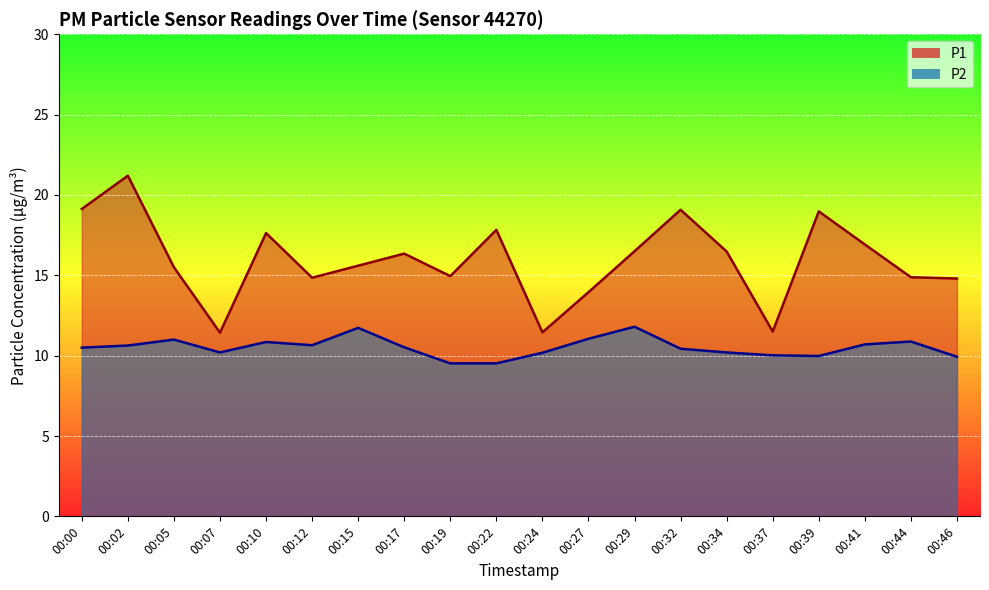

What is the value of the P2 point at the 13th from the left?

11.8